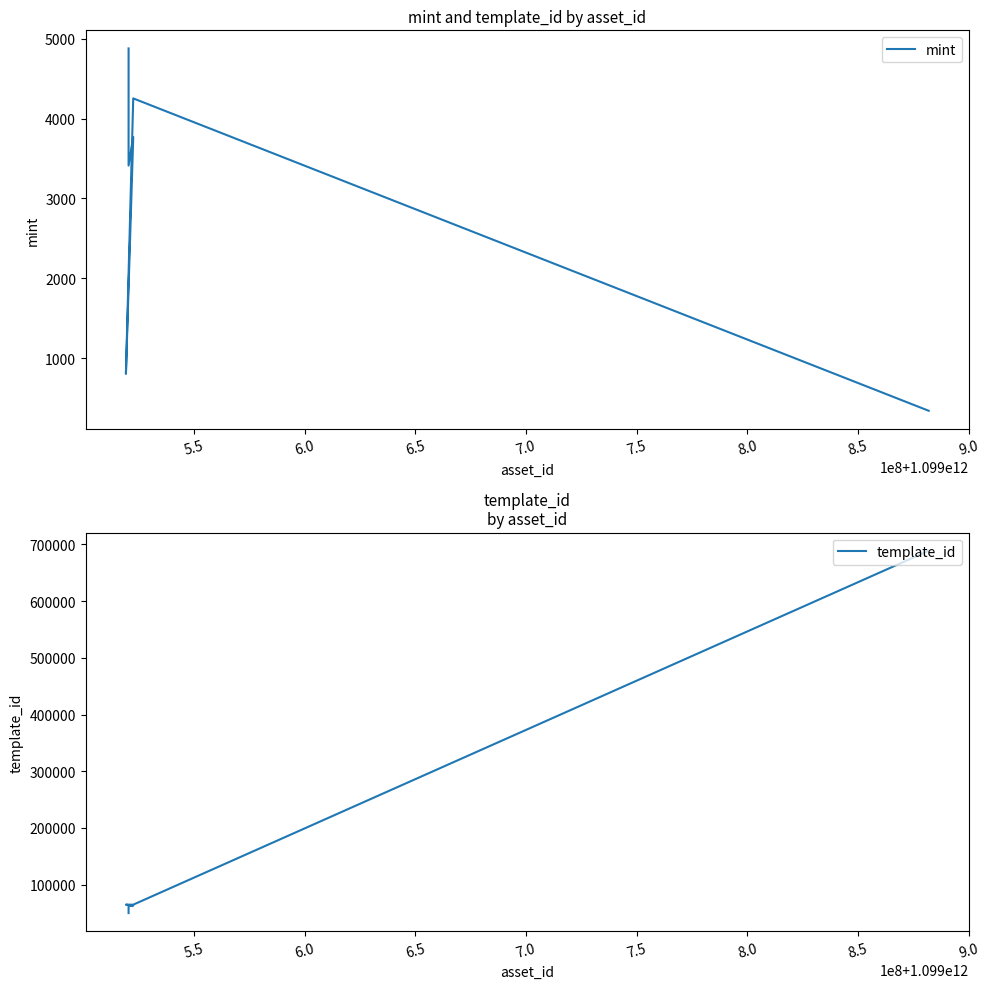

True or false: mint has more than 1 interior local peaks.

True